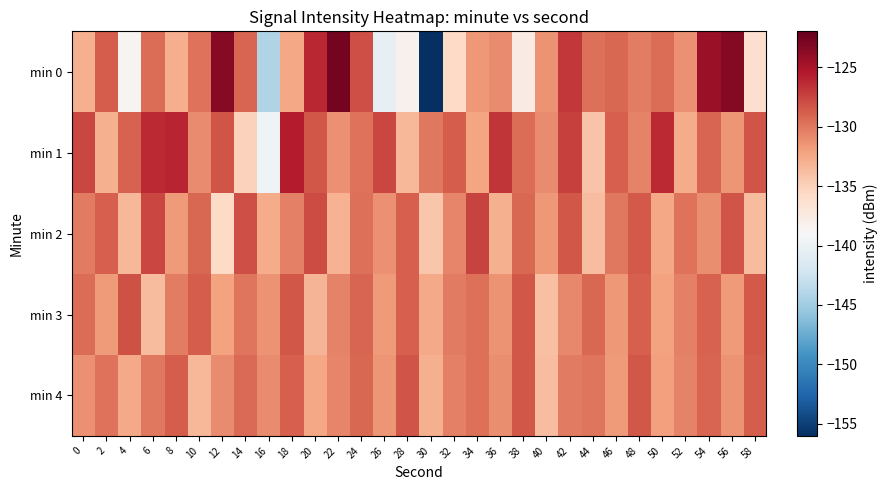

What is the difference between the highest and lowest values at 8?

6.8